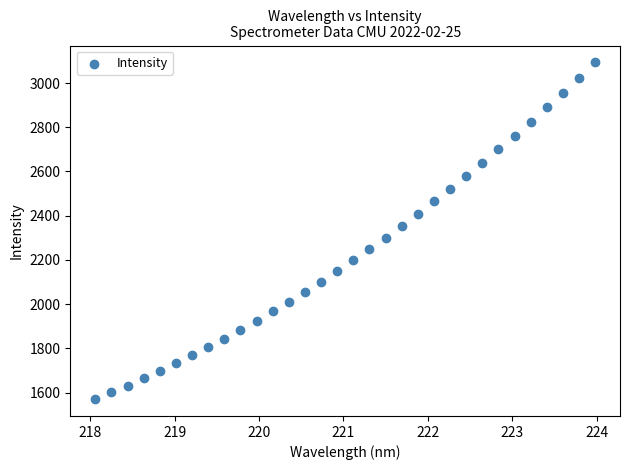

What is the range of X values (max minus min)?

5.9